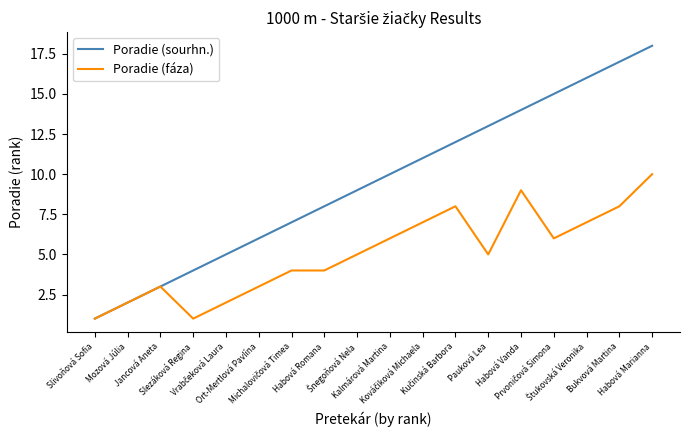

Which series has the largest total across all categories?

Poradie (sourhn.)